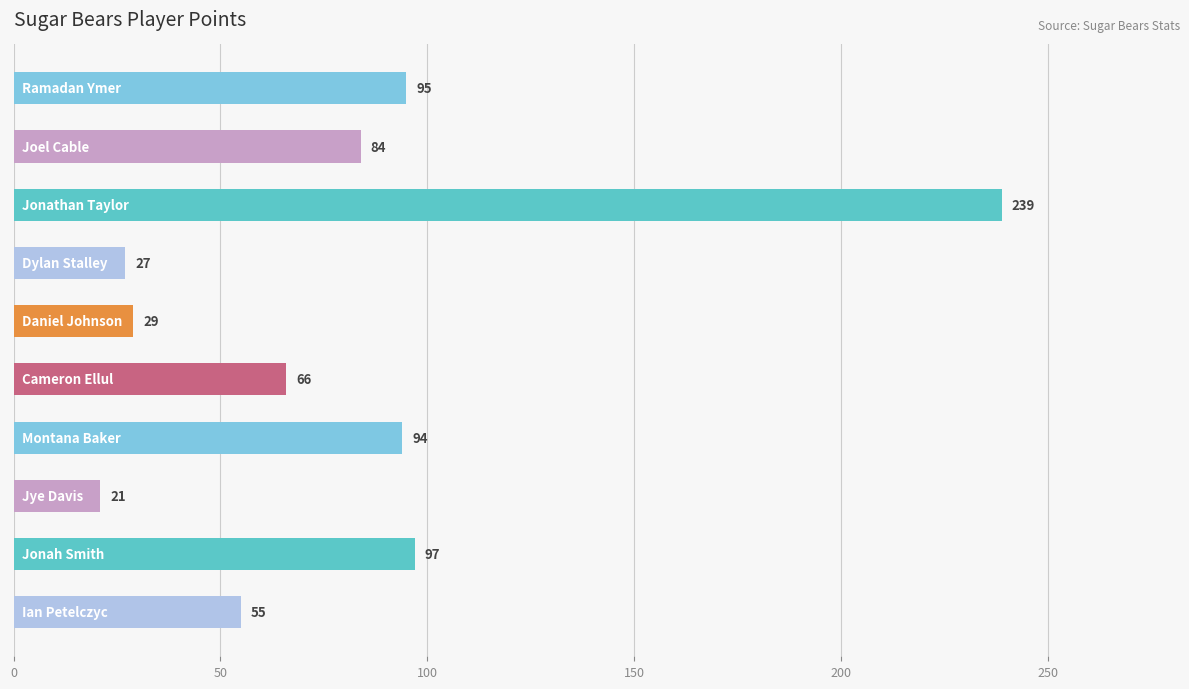

What is the value of the 2nd bar from the top?

84